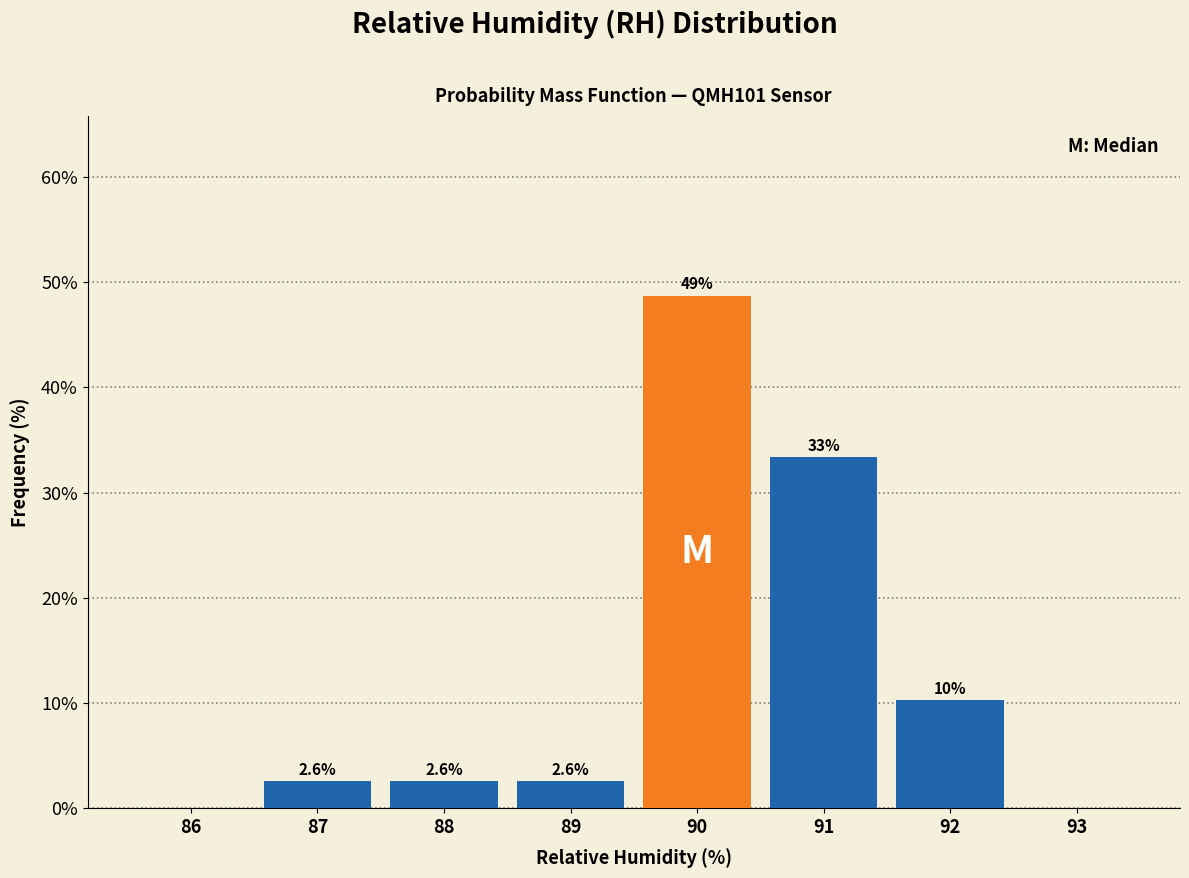

Reading left to right, transcribe all the data shown in this chart.

86=0.0	87=2.6	88=2.6	89=2.6	90=48.7	91=33.3	92=10.3	93=0.0